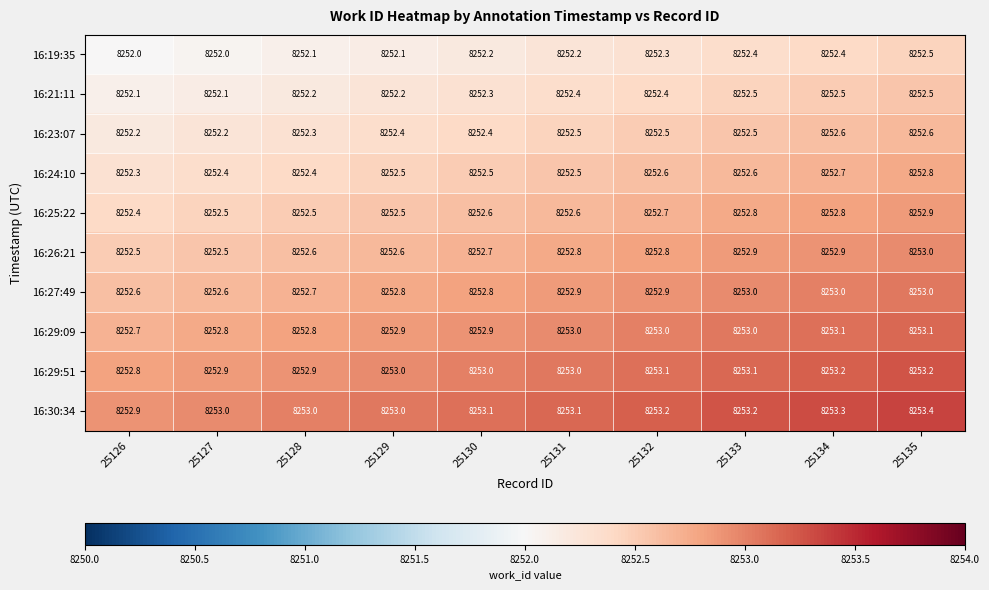

How many 16:21:11 values are between 8252 and 8253?

10